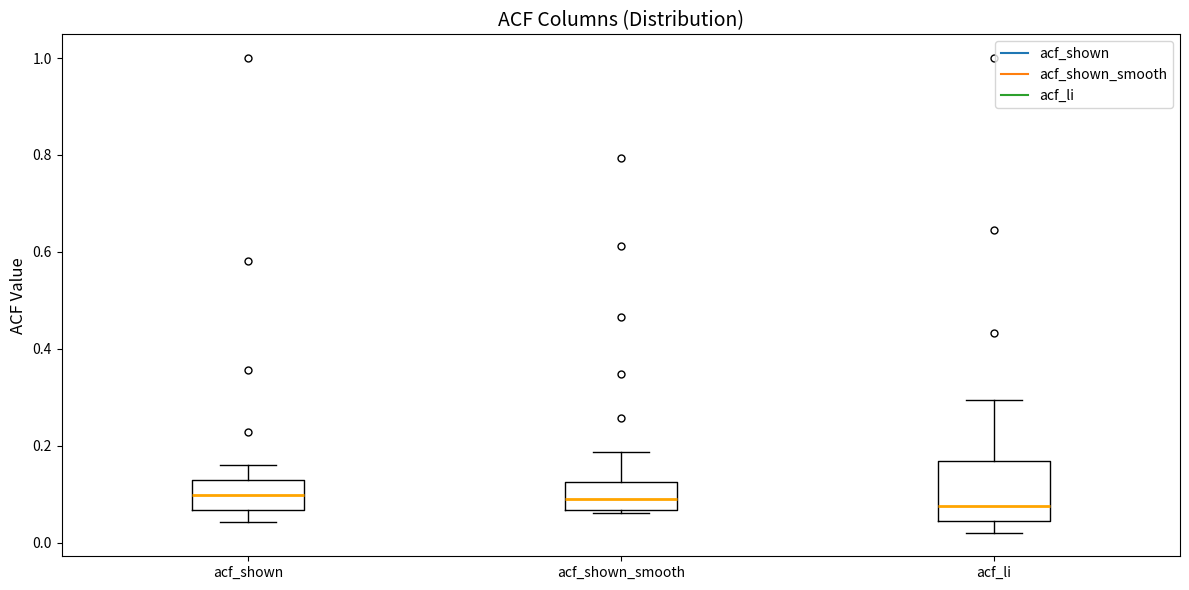

Where does the lower whisker of the box for acf_li end on the y-axis? The values are not printed on the chart, so give them approximately, as read against the axis.

0.02